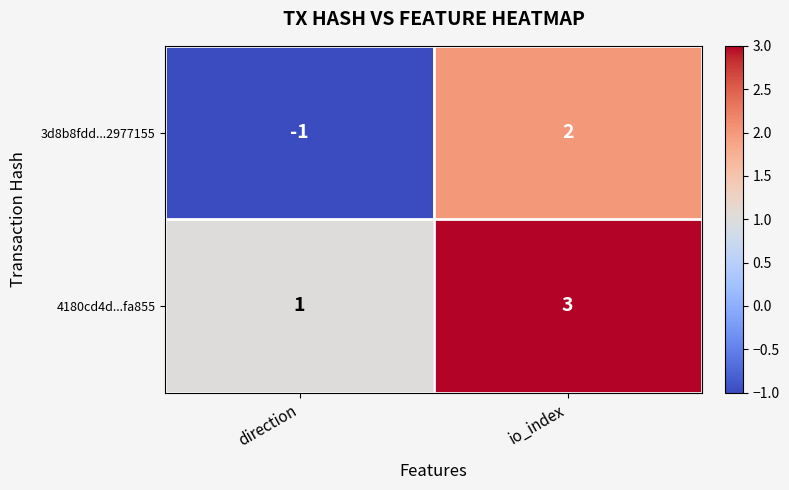

What is the approximate value of 4180cd4d...fa855 at io_index?

3